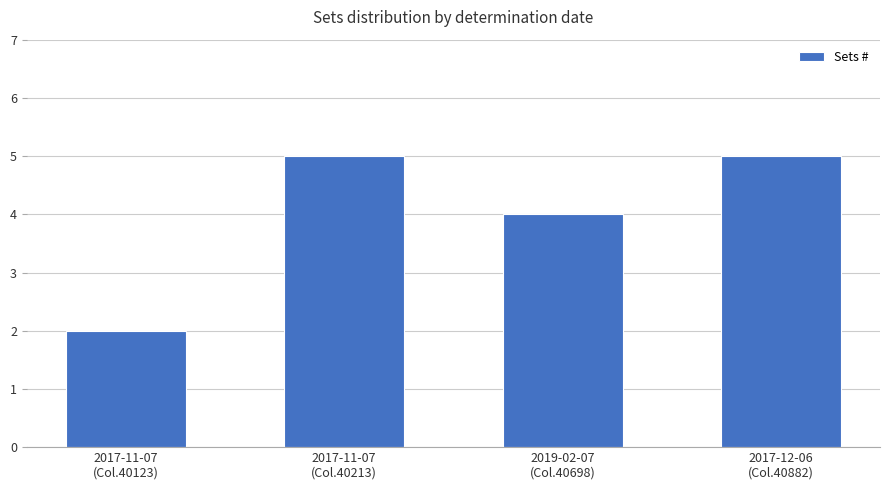

What is the maximum value shown in the chart?

5